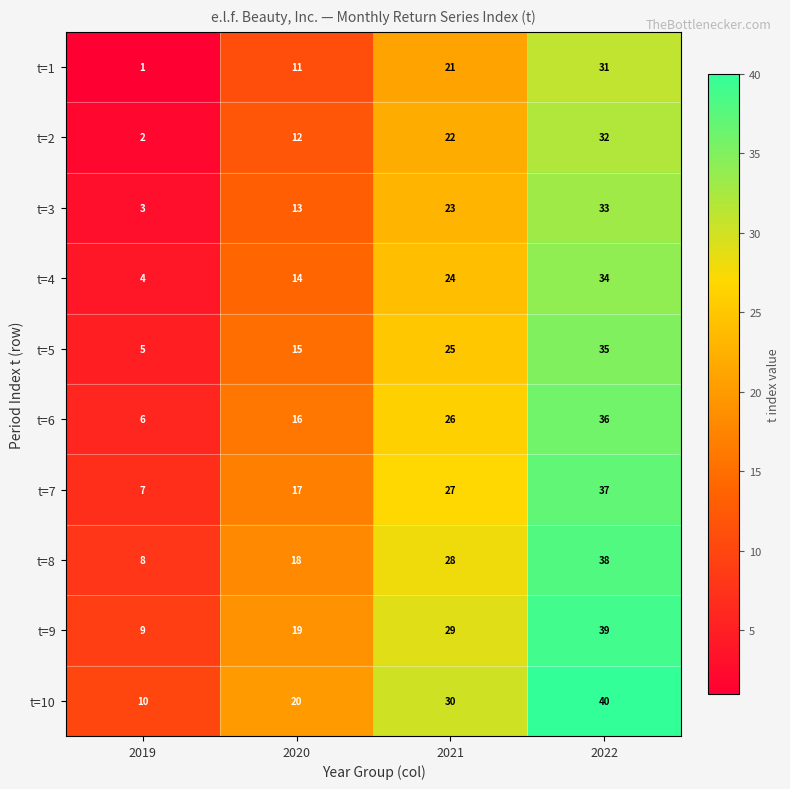

Where is t=3 nearest to the value 18?

2020